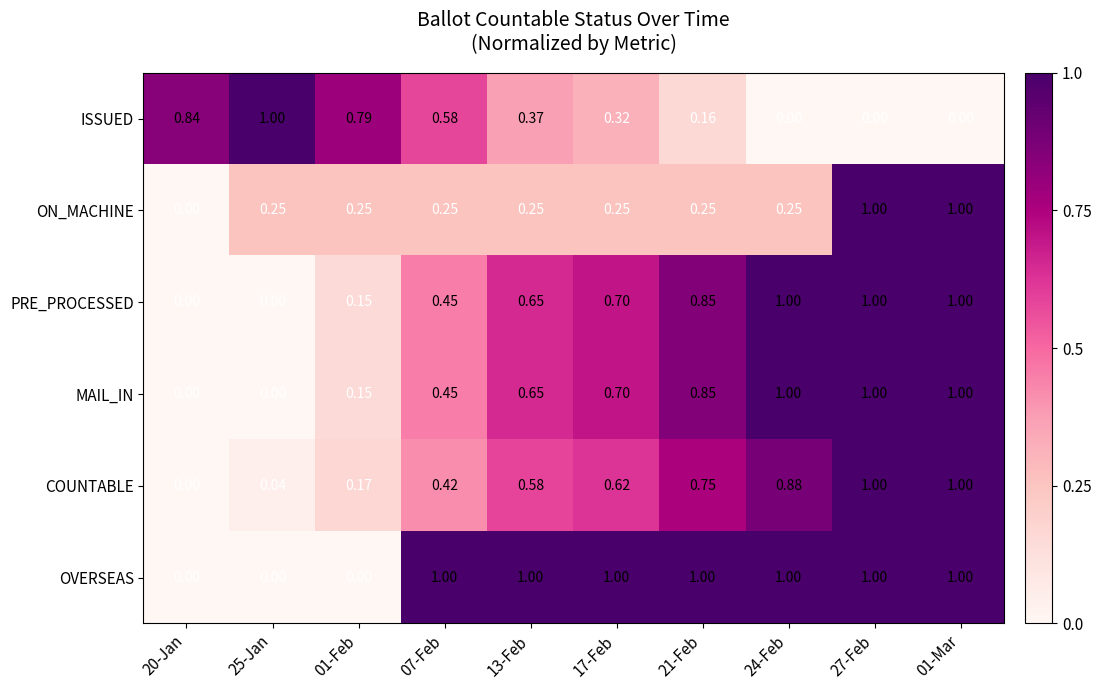

Is the value of ON_MACHINE at 07-Feb greater than the value of ISSUED at 20-Jan?

No